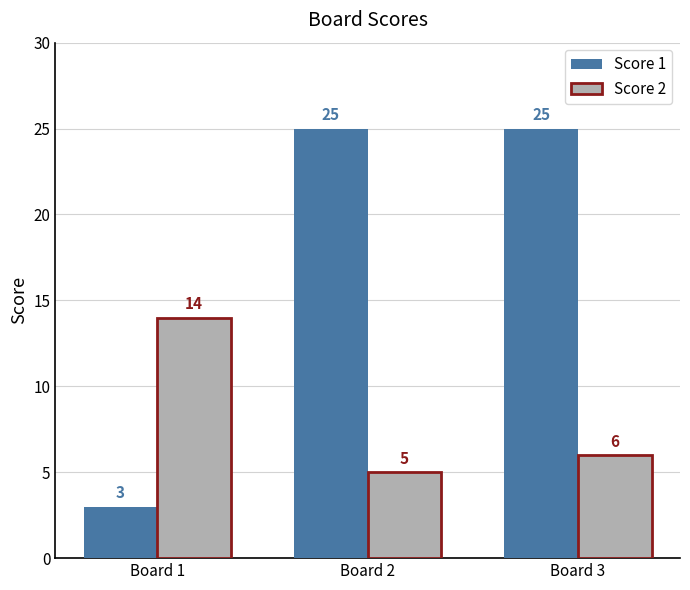

What is the value of the Score 1 bar at the 1st from the left?

3